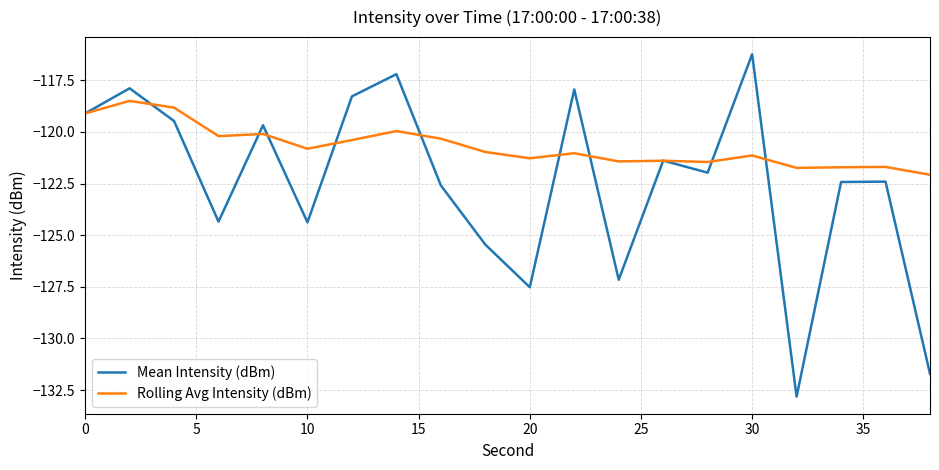

Rank the series by their maximum value, from lowest to highest.

Rolling Avg Intensity (dBm), Mean Intensity (dBm)